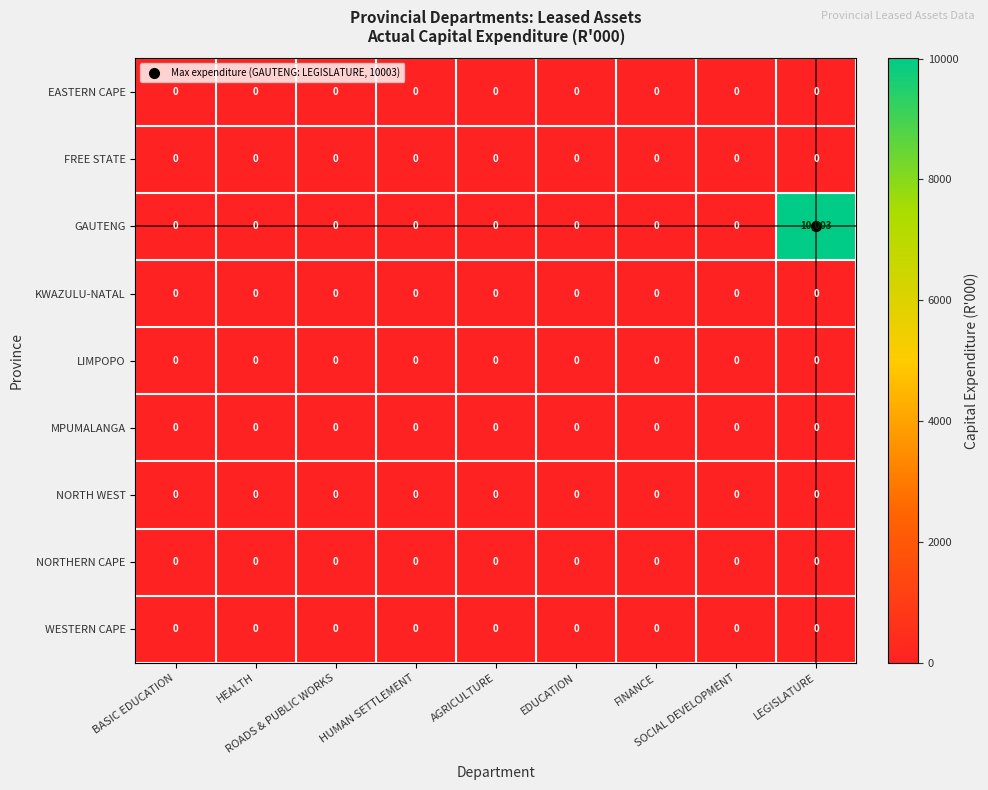

What is the difference between the maximum and second lowest values in the GAUTENG series?

10003